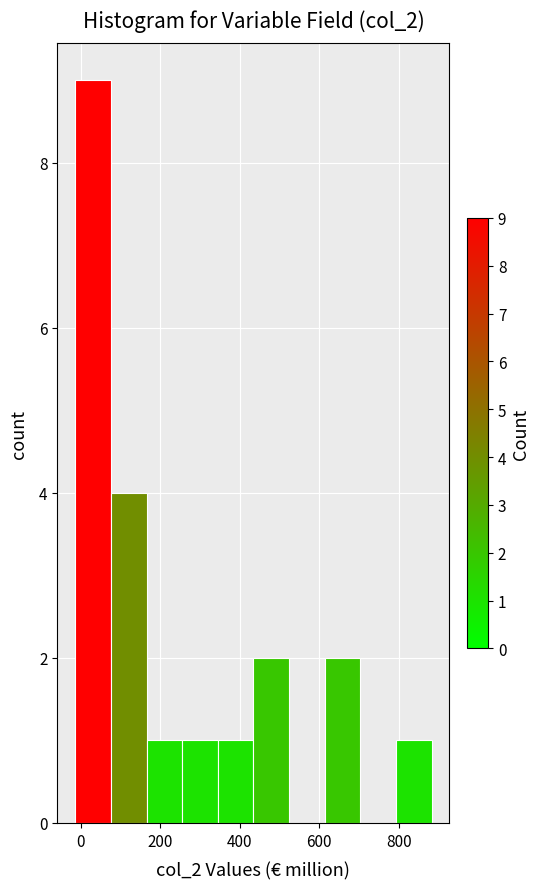

Which range on the x-axis has the tallest bar?

-20 to 80